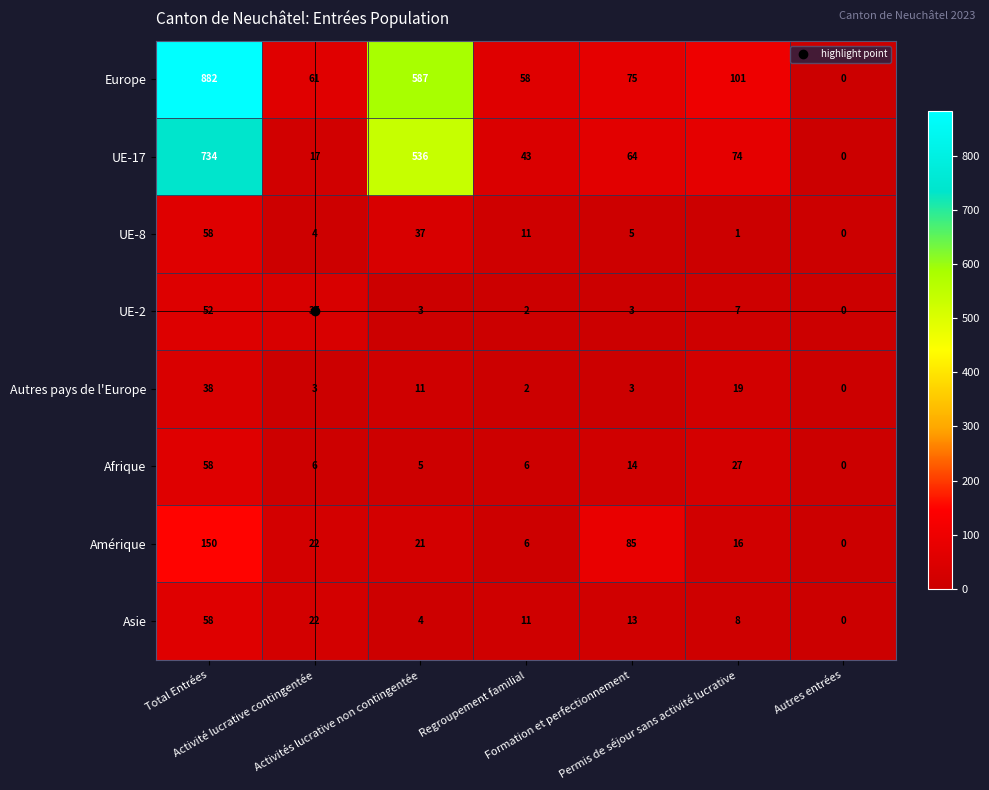

What is the highest value of the Amérique series?

150